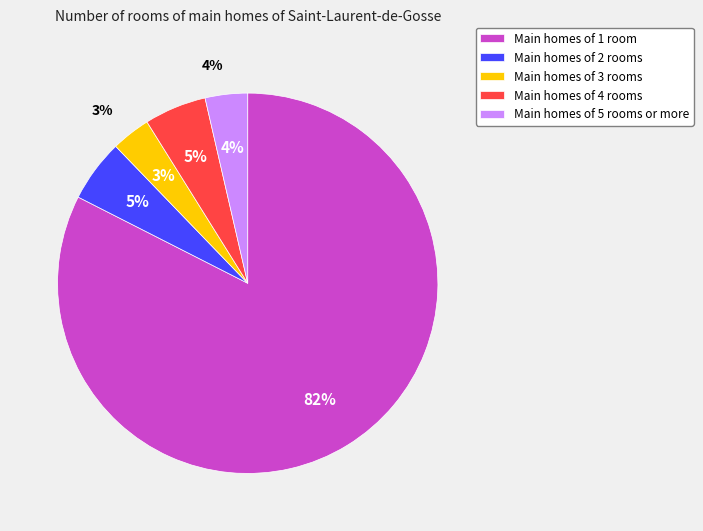

Is there any slice that represents more than half of the pie?

Yes